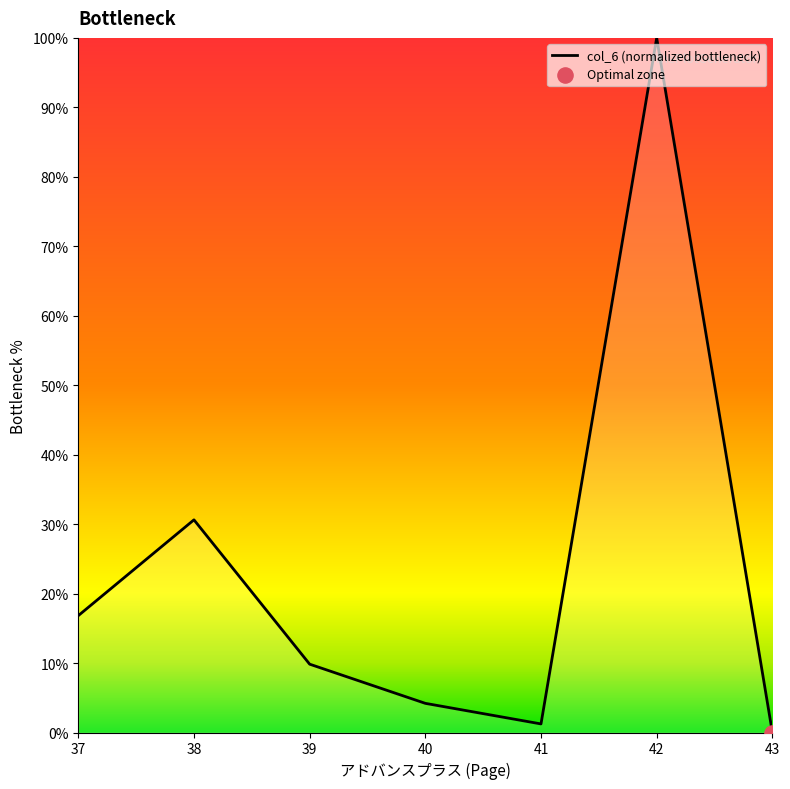

Between 37 and 39, which is larger?

37